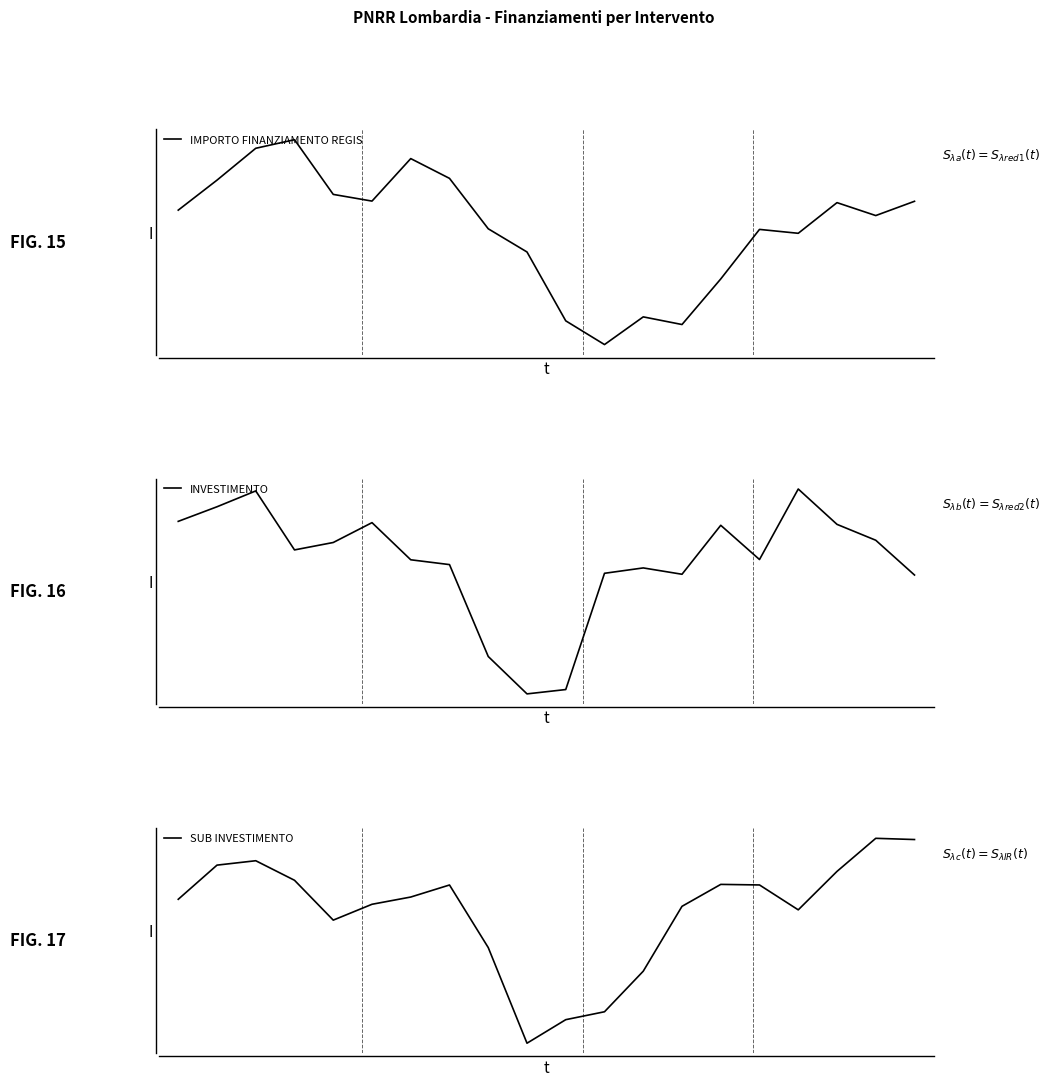

What is the maximum value shown in the chart?

19165.8